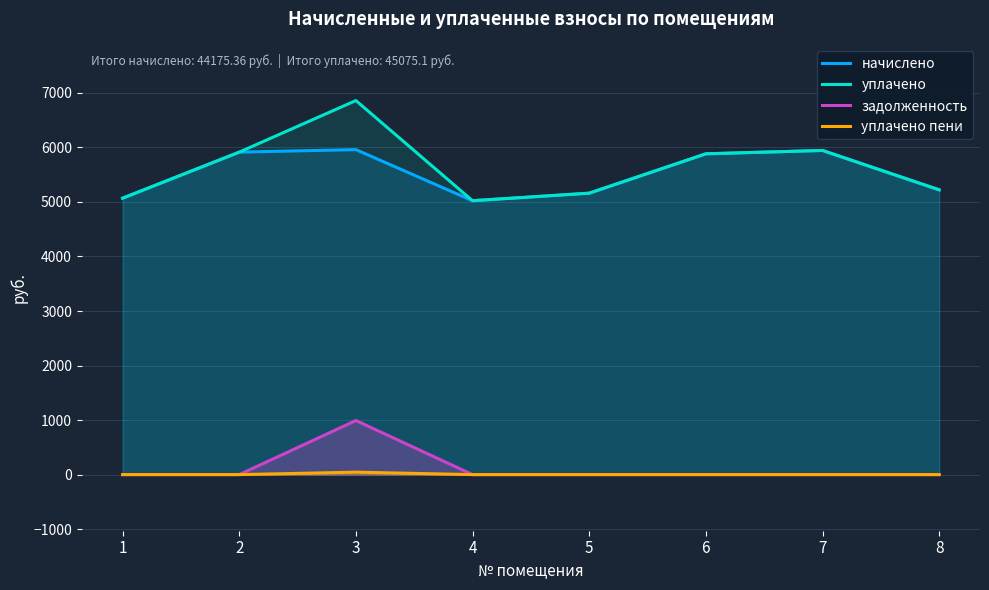

What is the difference between the уплачено values at 5 and 8?

61.4